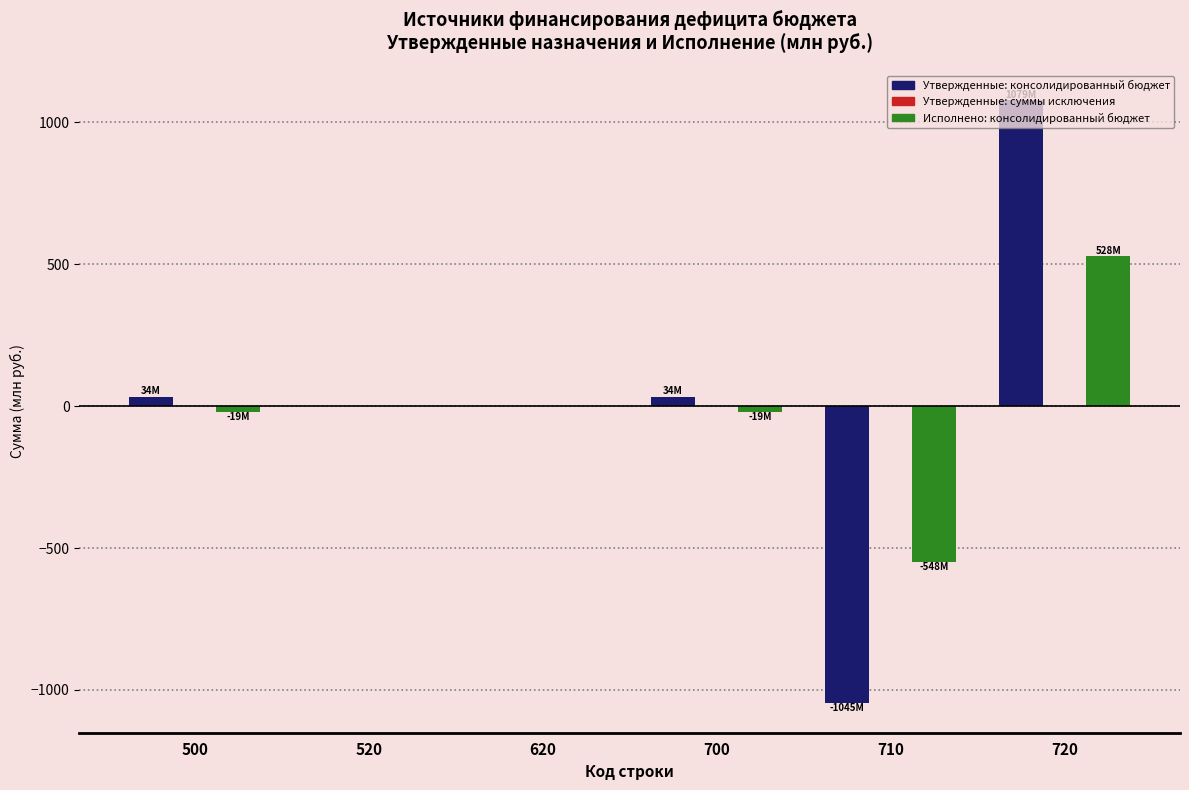

What is the approximate value of Исполнено: консолидированный бюджет at 720?

528.4